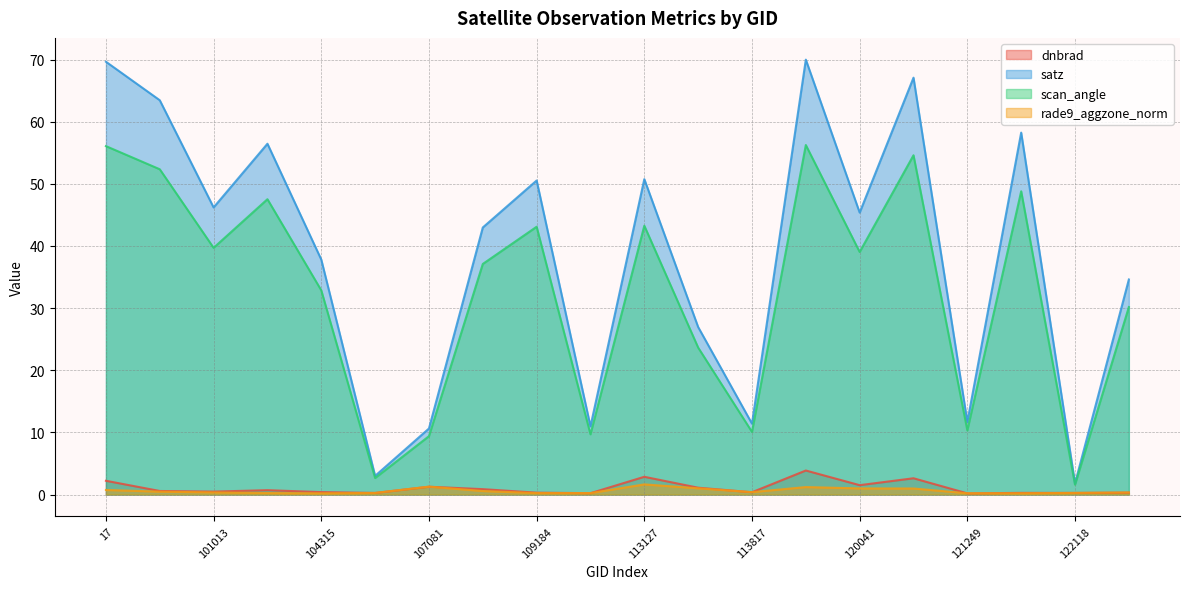

What is the difference between the maximum and minimum values in the satz series?

68.2